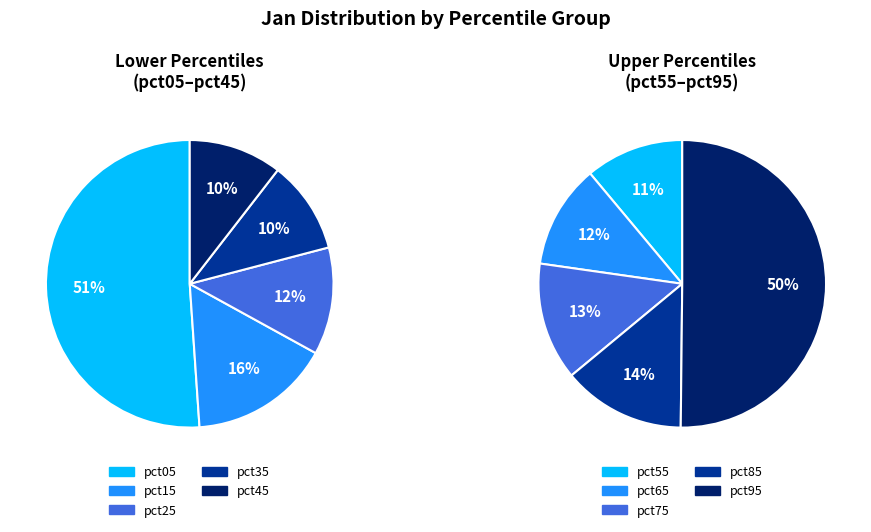

Is there any slice that represents more than half of the pie?

No